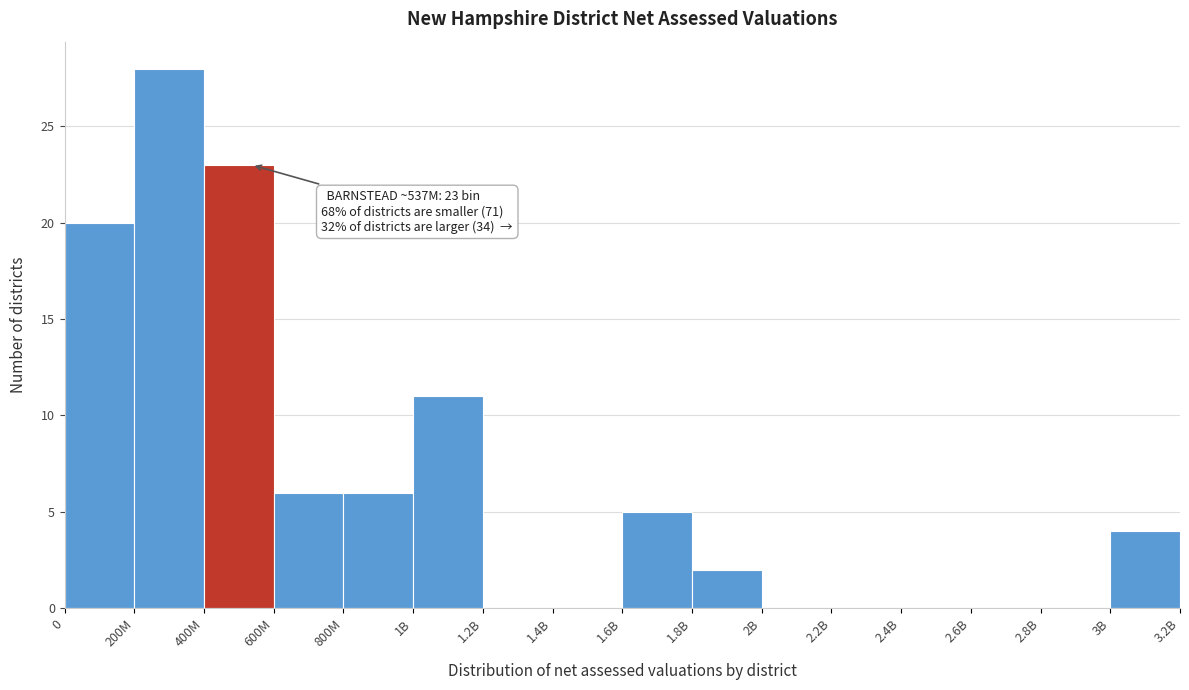

Reading left to right, what are all the values shown in this chart?

0=20	200M=28	400M=23	600M=6	800M=6	1B=11	1.2B=0	1.4B=0	1.6B=5	1.8B=2	2B=0	2.2B=0	2.4B=0	2.6B=0	2.8B=0	3B=4